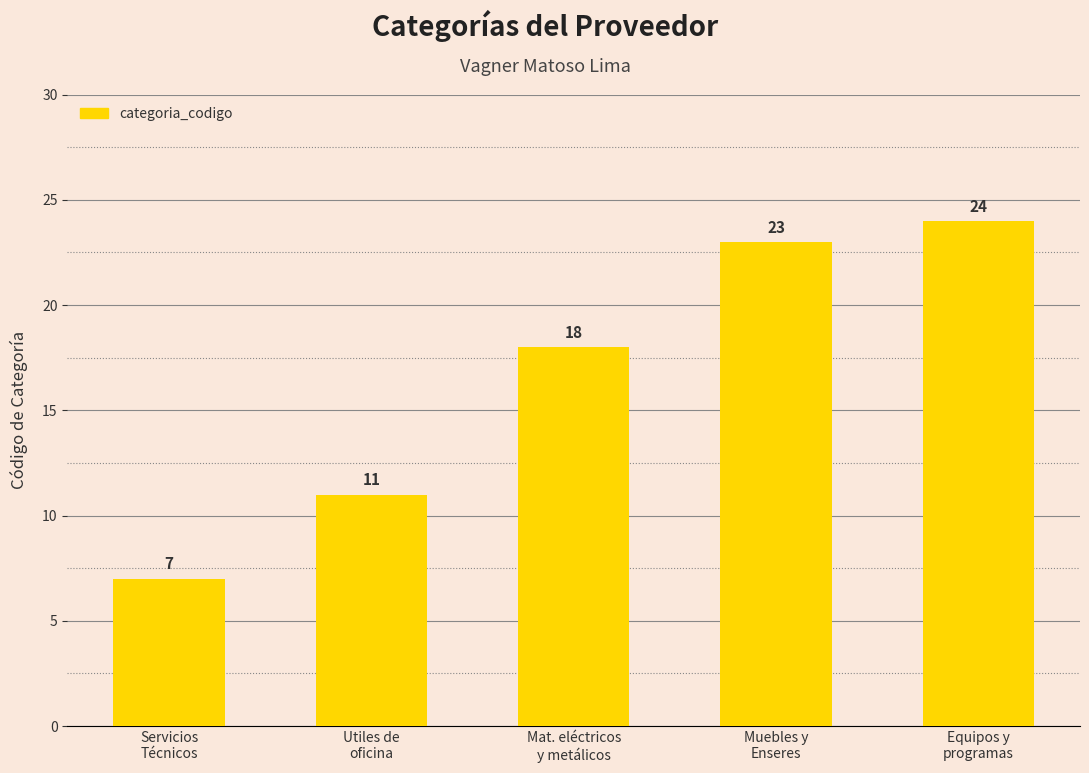

Reading left to right, extract all data points from this chart.

7	11	18	23	24